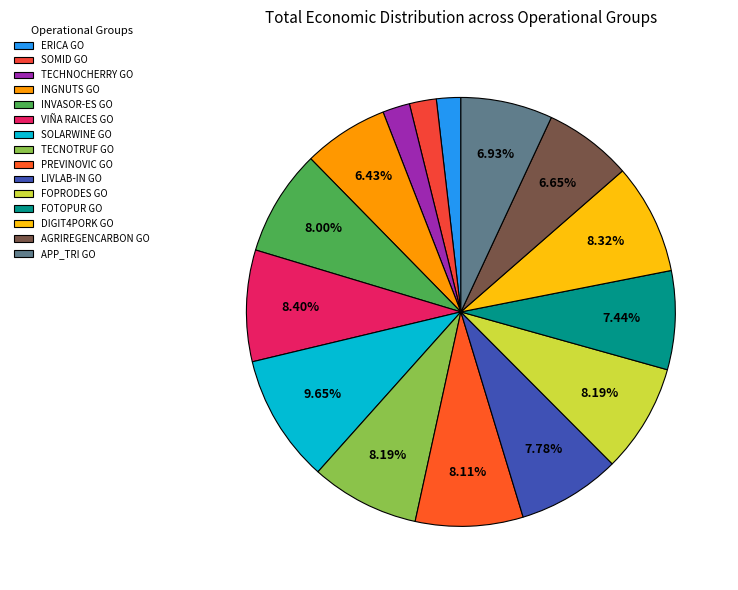

Rank the categories by value from lowest to highest.

ERICA GO, SOMID GO, TECHNOCHERRY GO, INGNUTS GO, AGRIREGENCARBON GO, APP_TRI GO, FOTOPUR GO, LIVLAB-IN GO, INVASOR-ES GO, PREVINOVIC GO, TECNOTRUF GO, FOPRODES GO, DIGIT4PORK GO, VIÑA RAICES GO, SOLARWINE GO